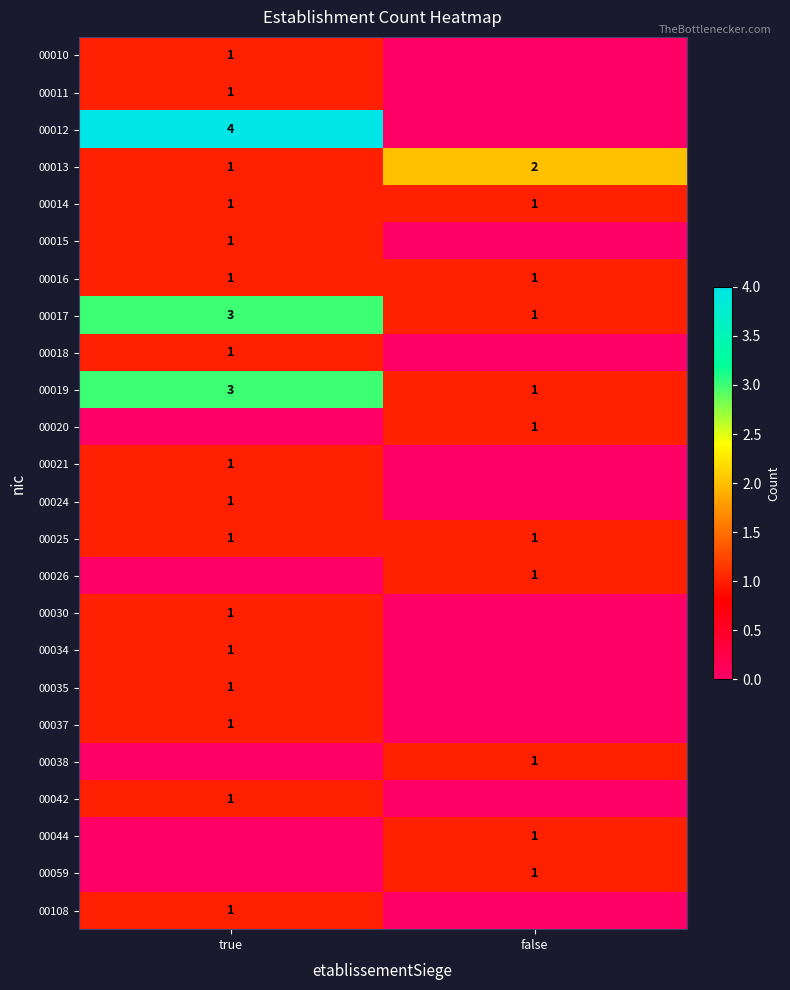

The 00025 series shows 1 at true. True or false?

True